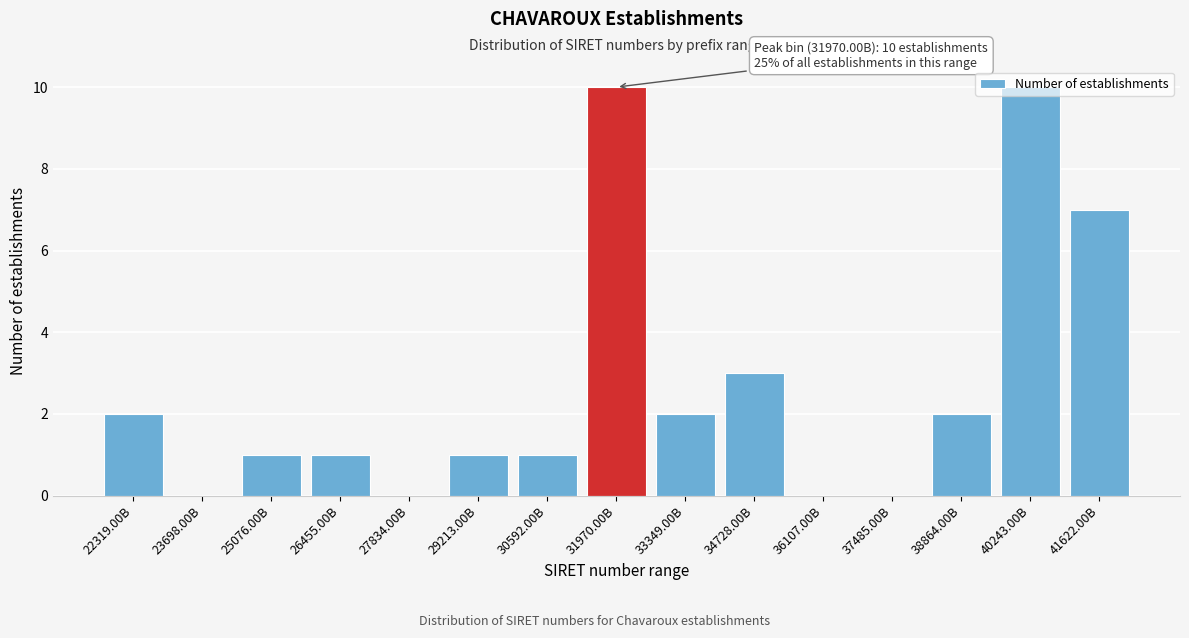

Approximately how many times larger is the value at 30592.00B compared to 29213.00B?

1.0